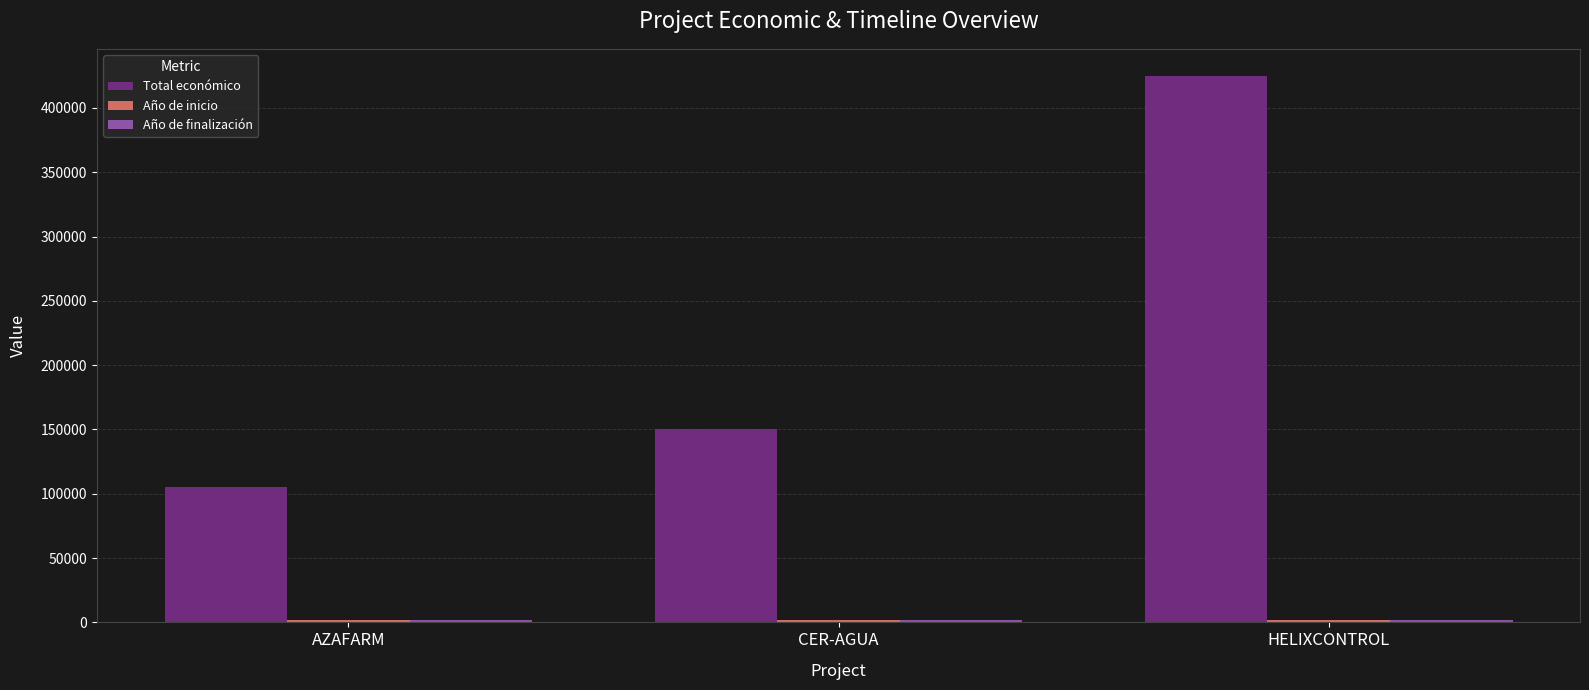

At which label does Total económico reach its minimum?

AZAFARM